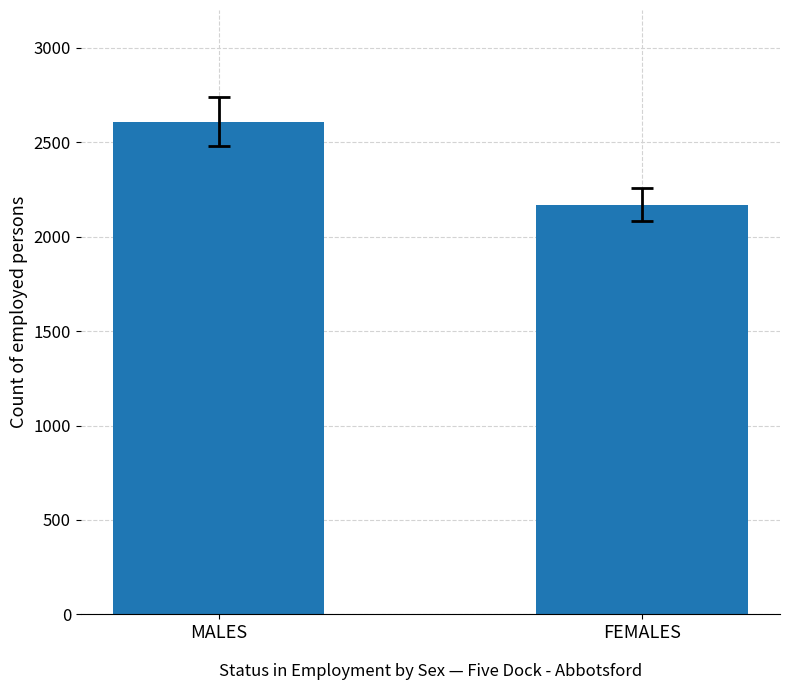

Reading left to right, transcribe all the data shown in this chart.

MALES=2609	FEMALES=2170